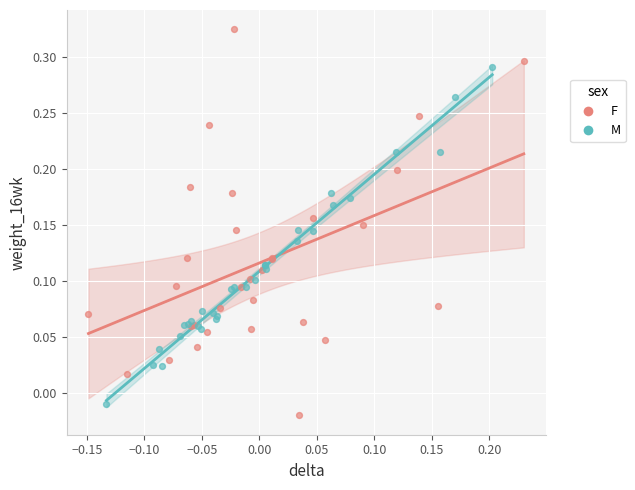

Which series has the widest spread of Y values?

F